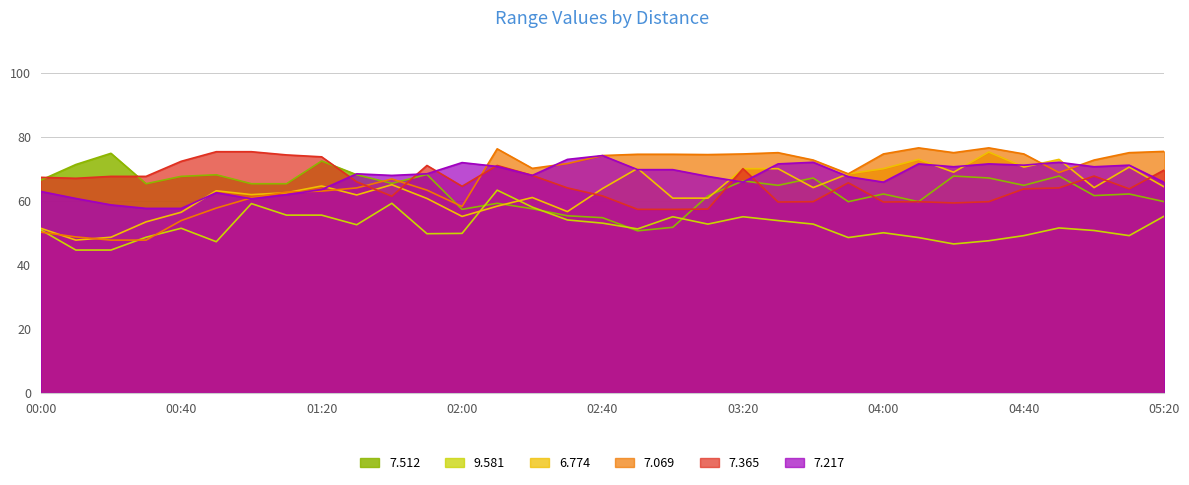

How many intersections are there between 6.774 and 9.581?

2